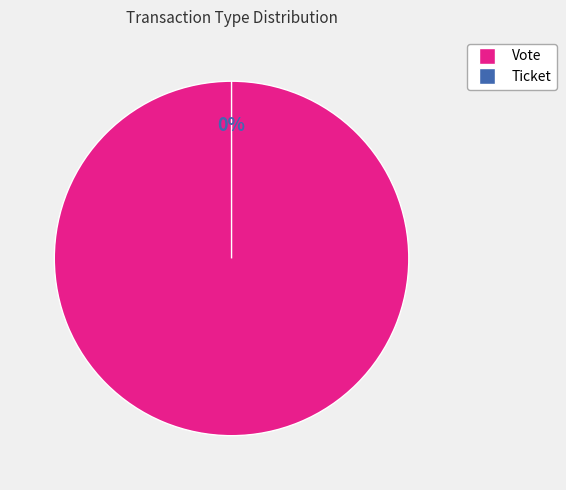

Does Ticket represent more than half of the total?

No